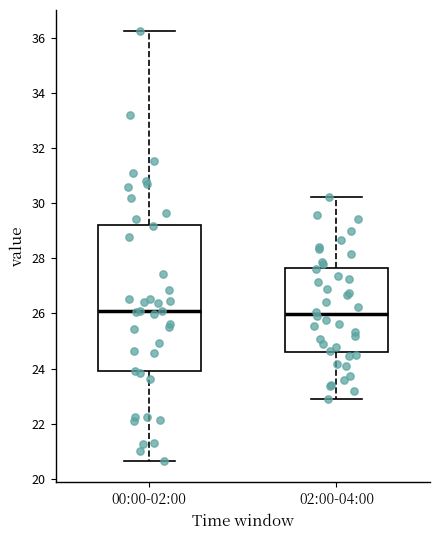

Where does the lower whisker of the box for 00:00-02:00 end on the y-axis? The values are not printed on the chart, so give them approximately, as read against the axis.

20.6